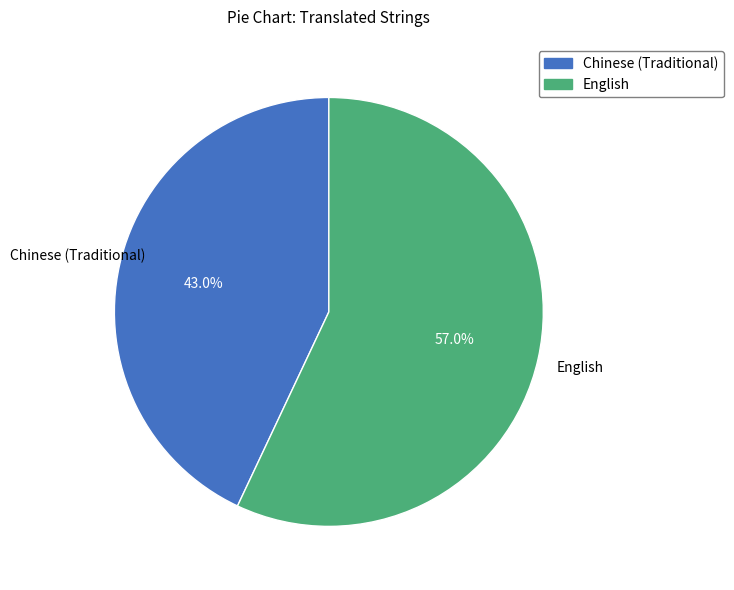

What percentage is the English slice, to the nearest percent?

57%